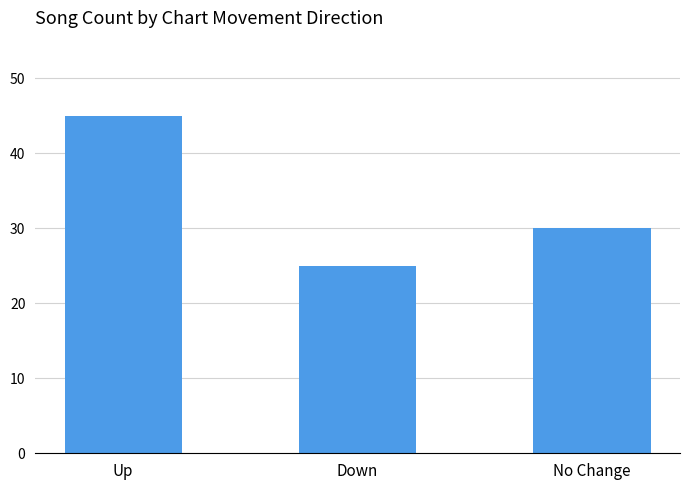

Reading left to right, extract all data points from this chart.

Up=45	Down=25	No Change=30